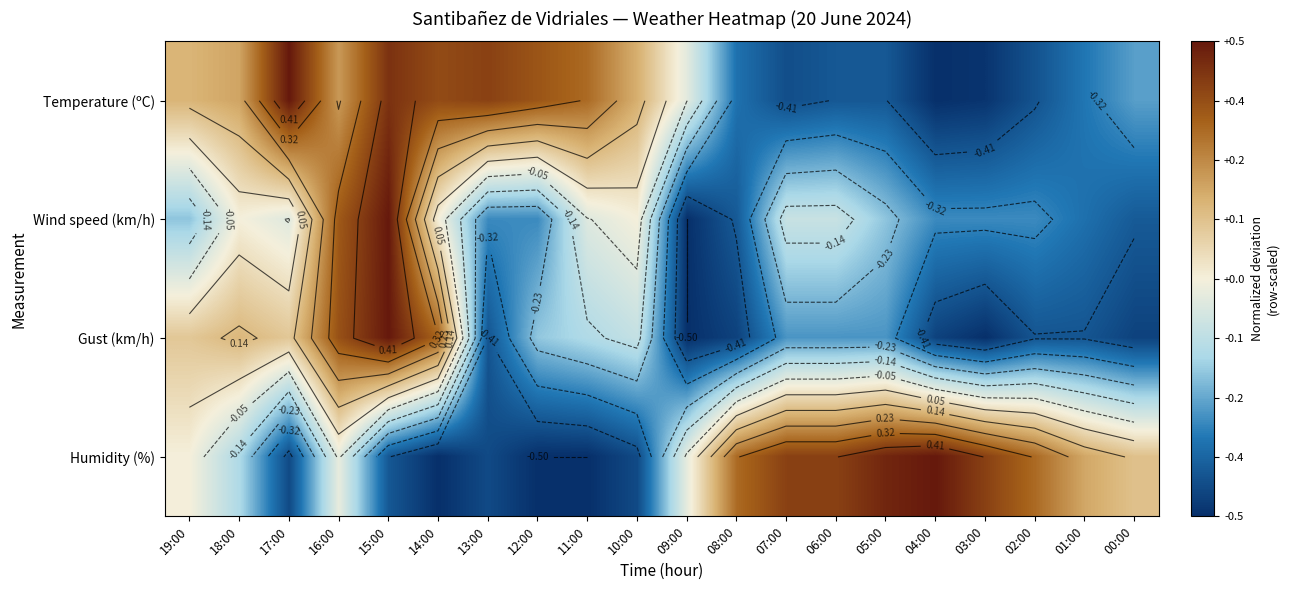

Which series has the widest spread of values?

Temperature (ºC)